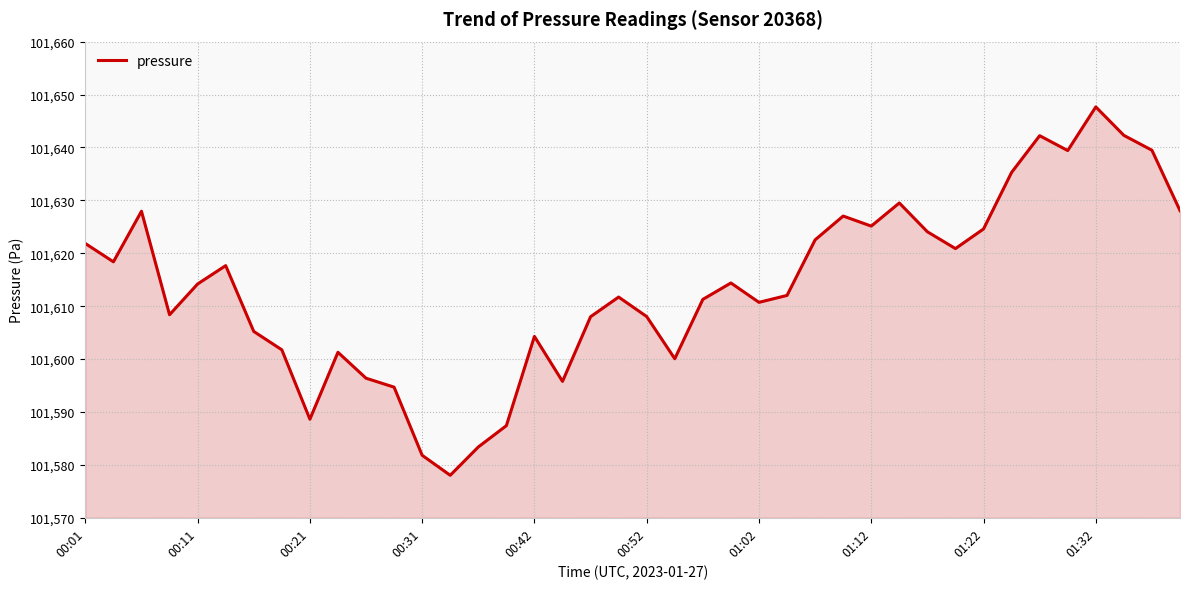

What is the greatest value displayed?

101647.7